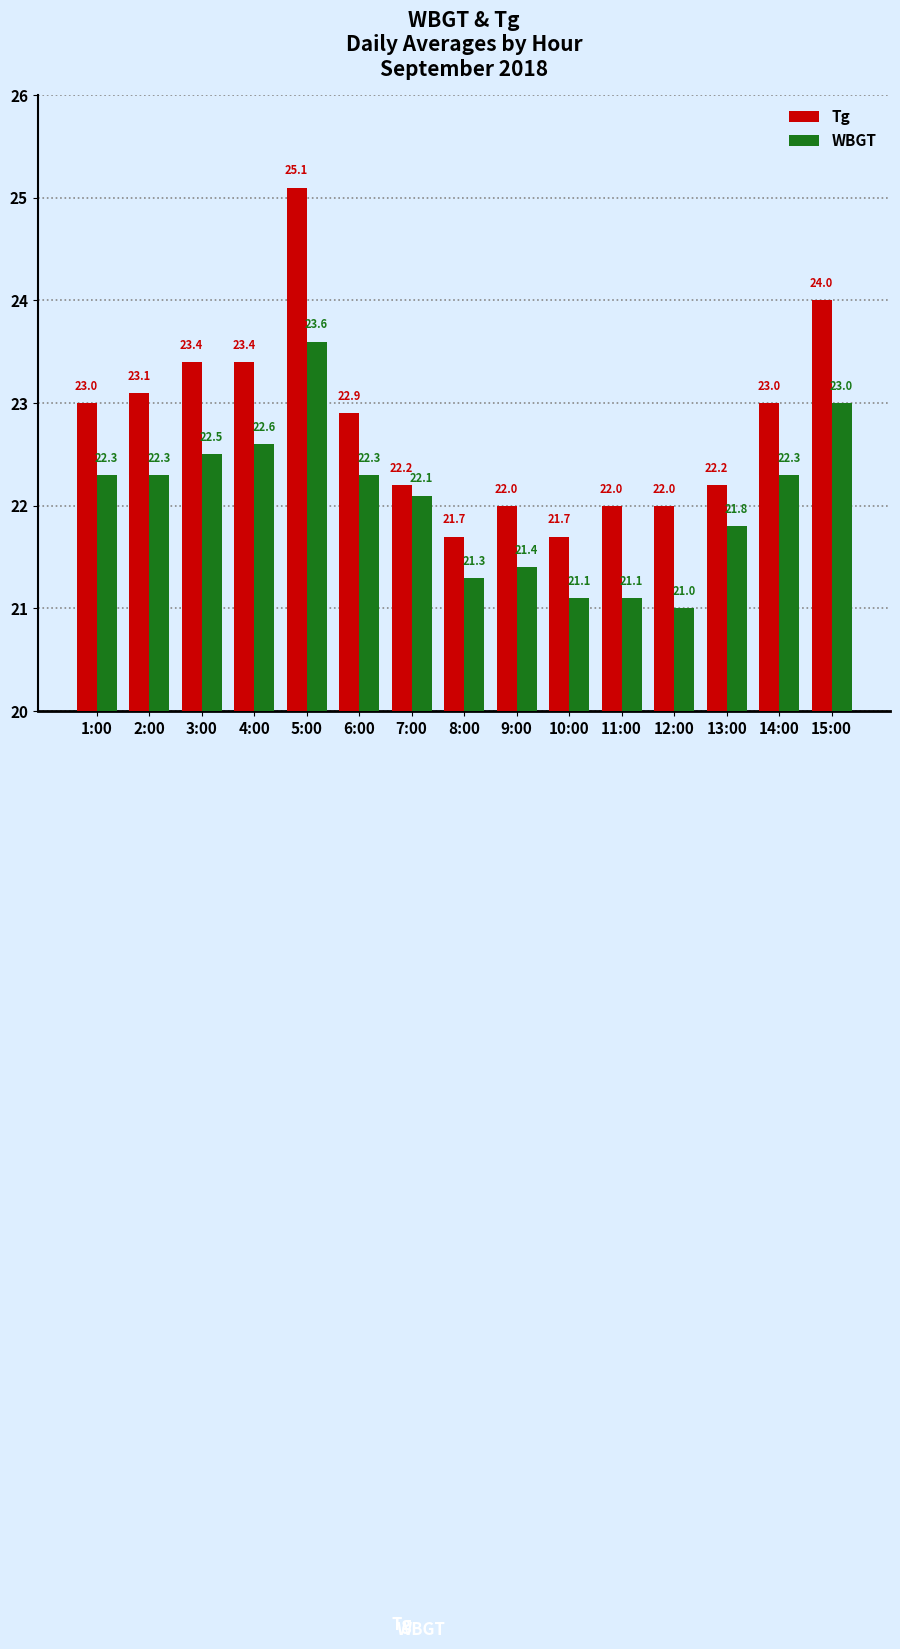

Read the WBGT value at 11:00.

21.1